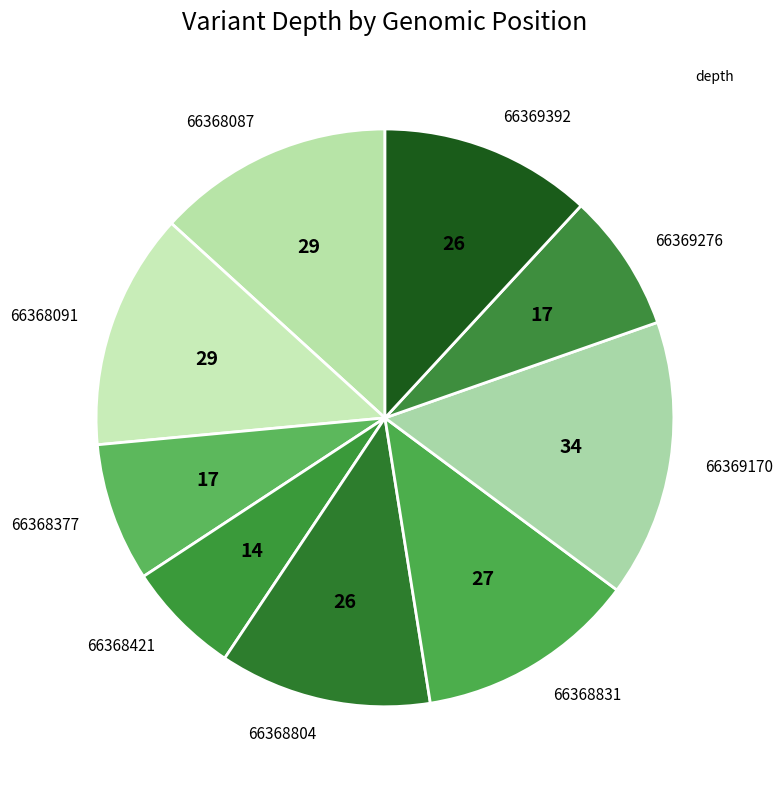

Is there any slice that represents more than half of the pie?

No